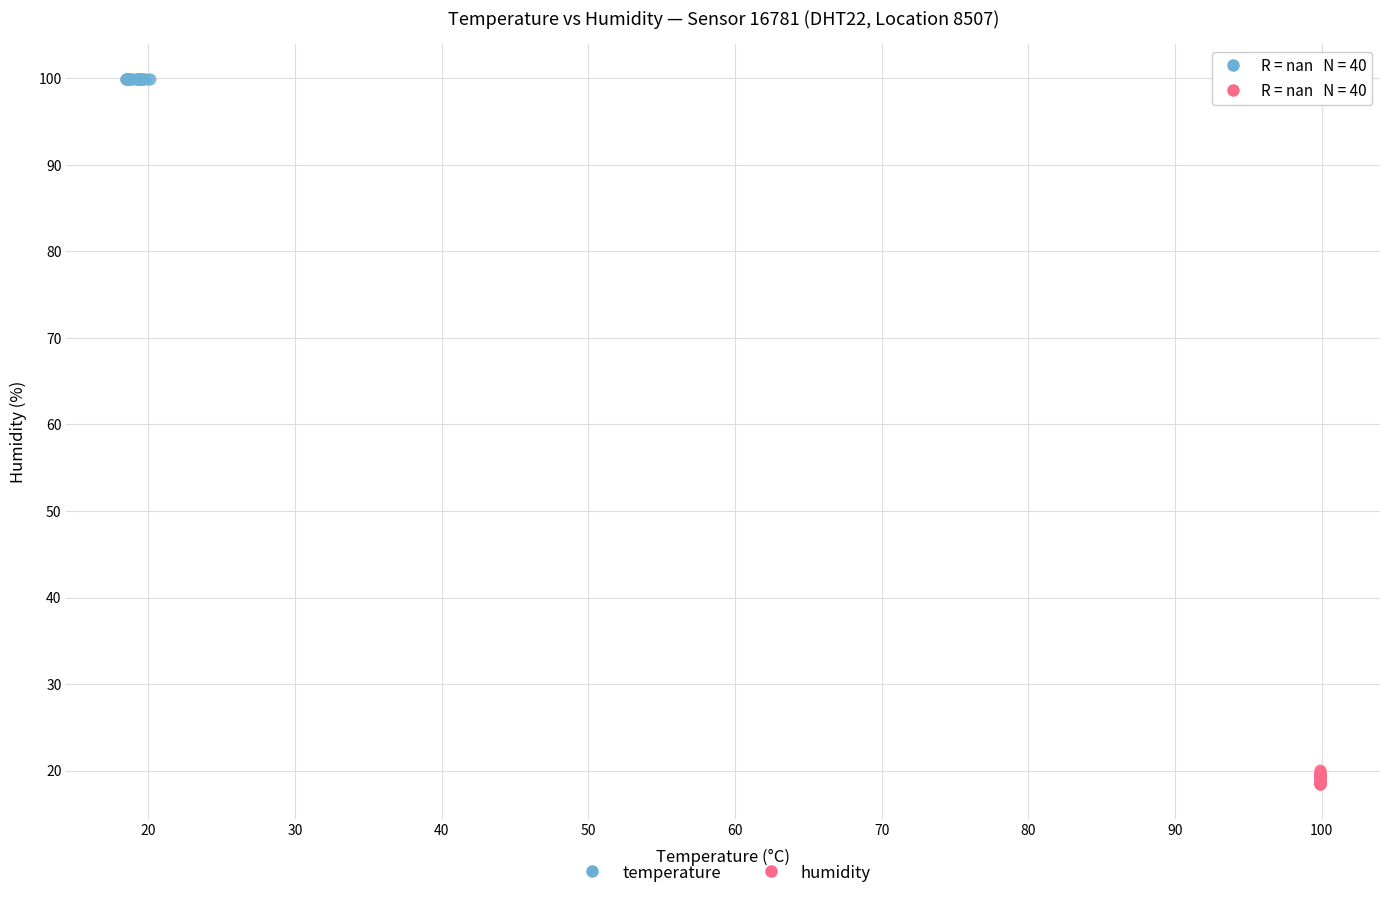

Which series contains the lowest Y value?

humidity